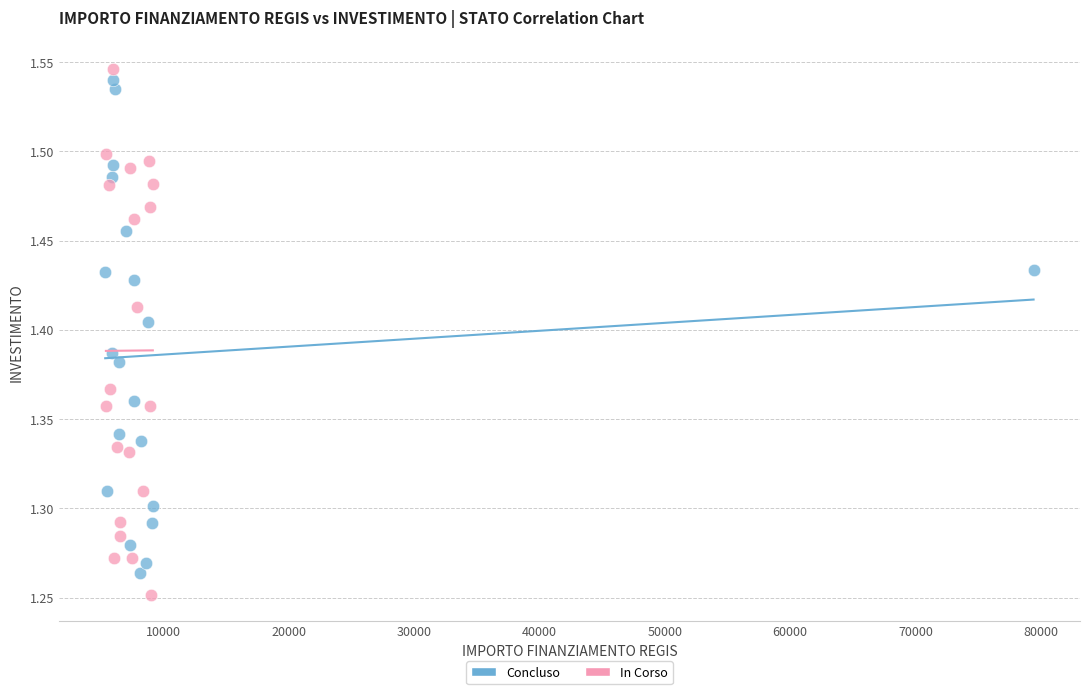

Which series has the largest Y range (max minus min)?

In Corso